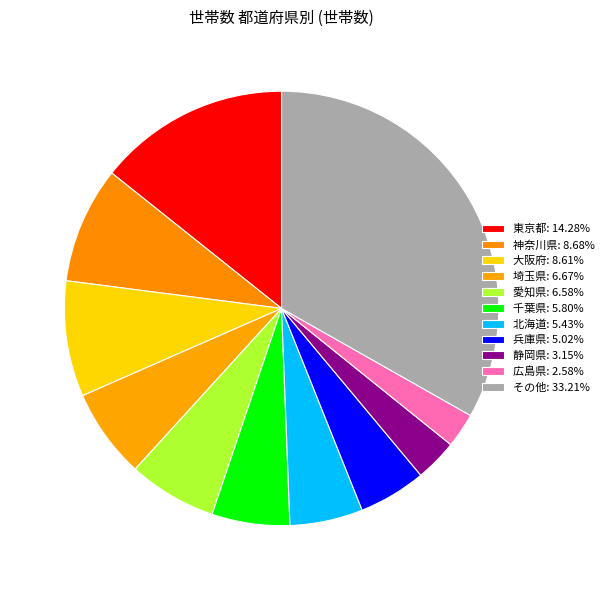

Count the number of slices in the pie.

11